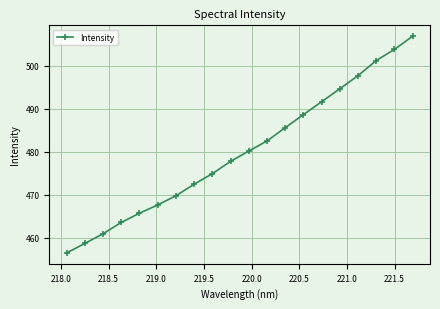

What is the difference between the second highest and minimum values?

47.4